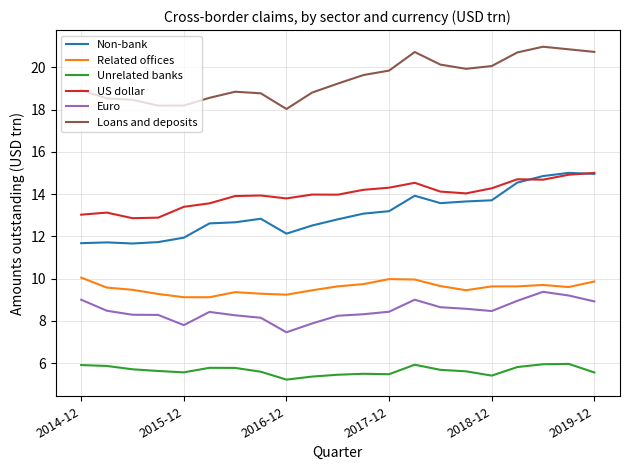

True or false: Unrelated banks and Euro intersect in this chart.

False